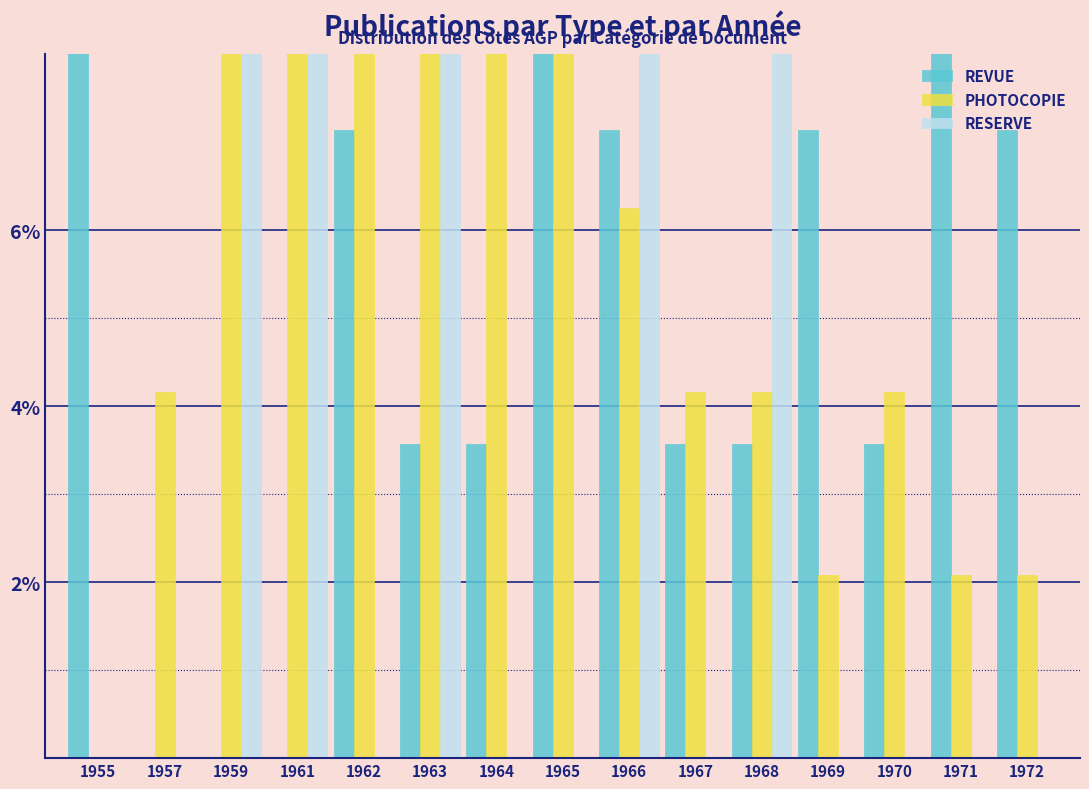

What is the sum of the REVUE values at 1970 and 1966?

10.7